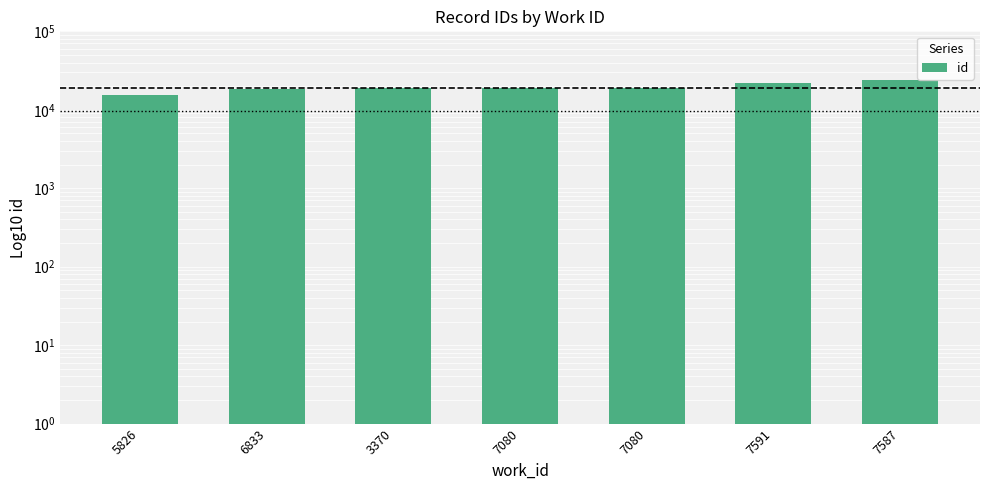

Reading right to left, extract all data points from this chart.

7587=24170	7591=22189	7080=19127	7080=19123	3370=18968	6833=18441	5826=15563